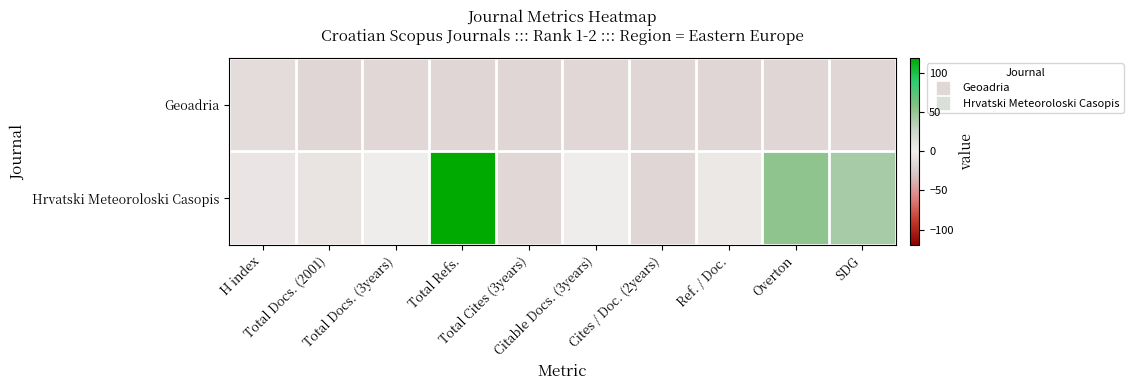

How many categories are shown in the chart?

10